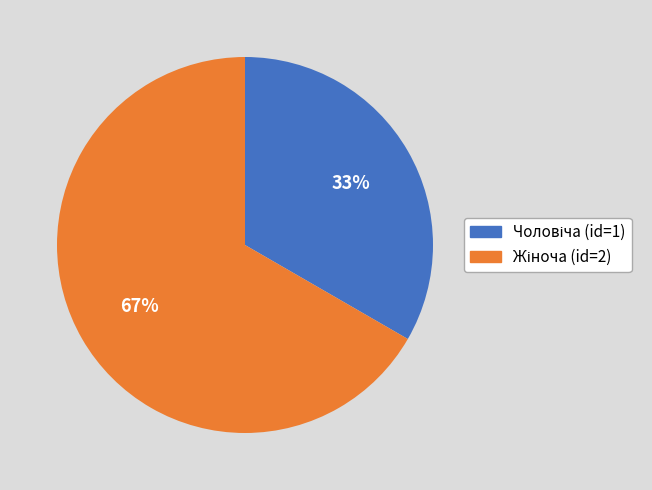

What is the majority slice?

Жіноча